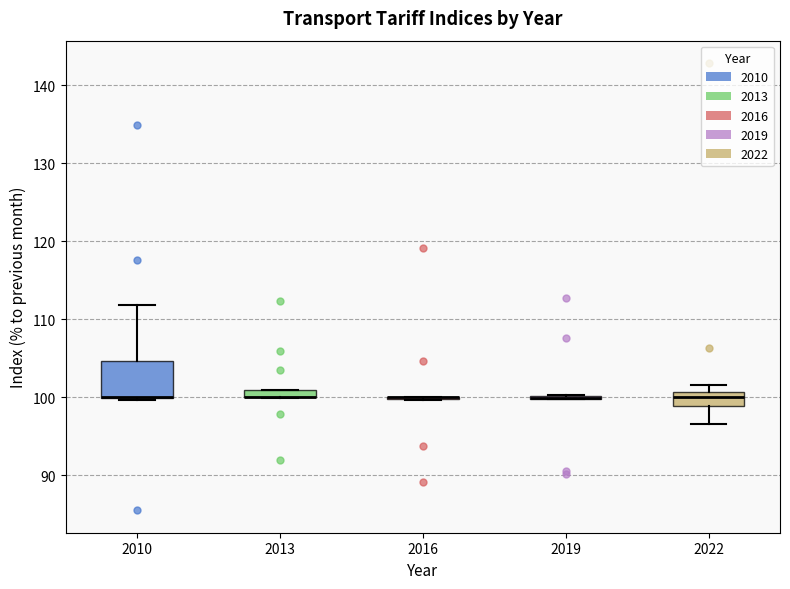

Where is the lower edge of the box at x = 2022 on the y-axis? The values are not printed on the chart, so give them approximately, as read against the axis.

99